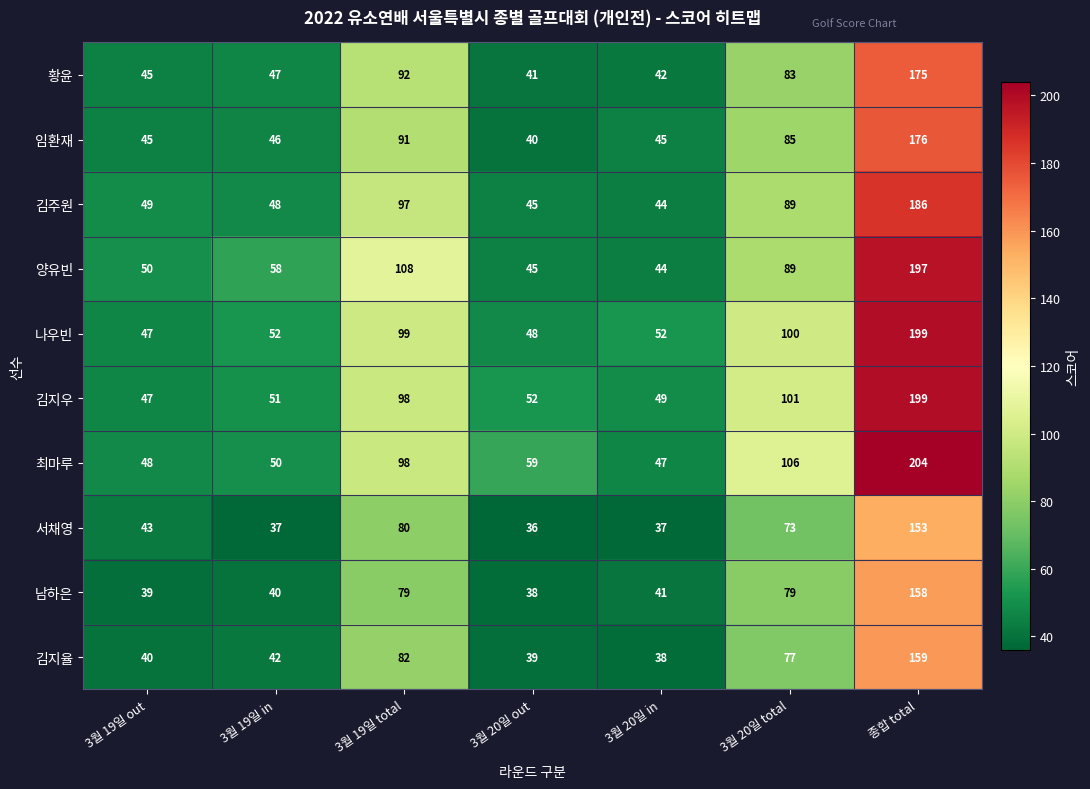

The value of 김지율 at 3월 19일 in is 42. True or false?

True